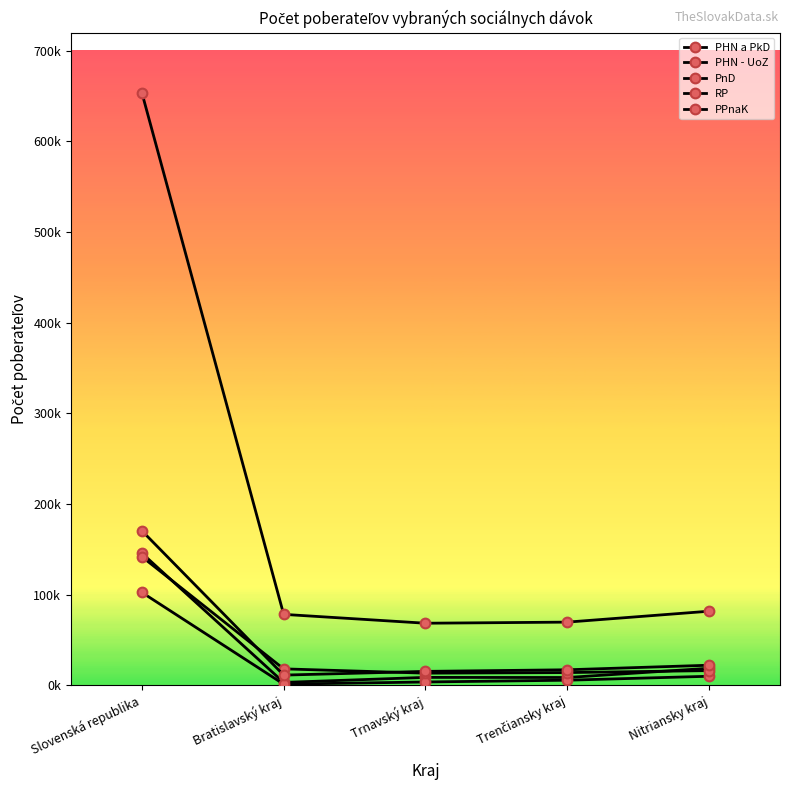

The value of RP at Slovenská republika is 202954. True or false?

False